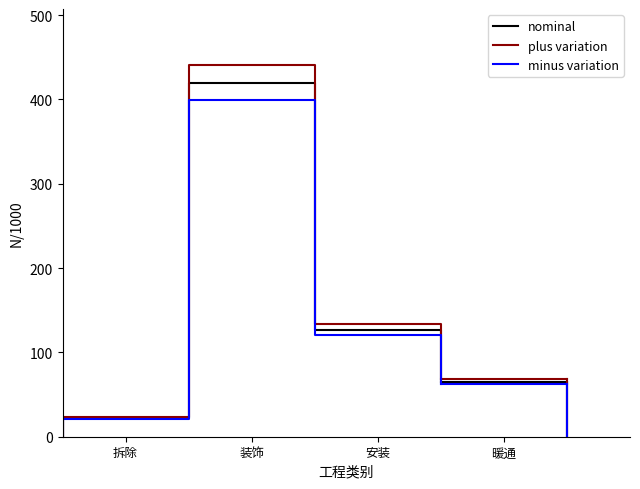

Rank the series by their maximum value, from highest to lowest.

plus variation, nominal, minus variation